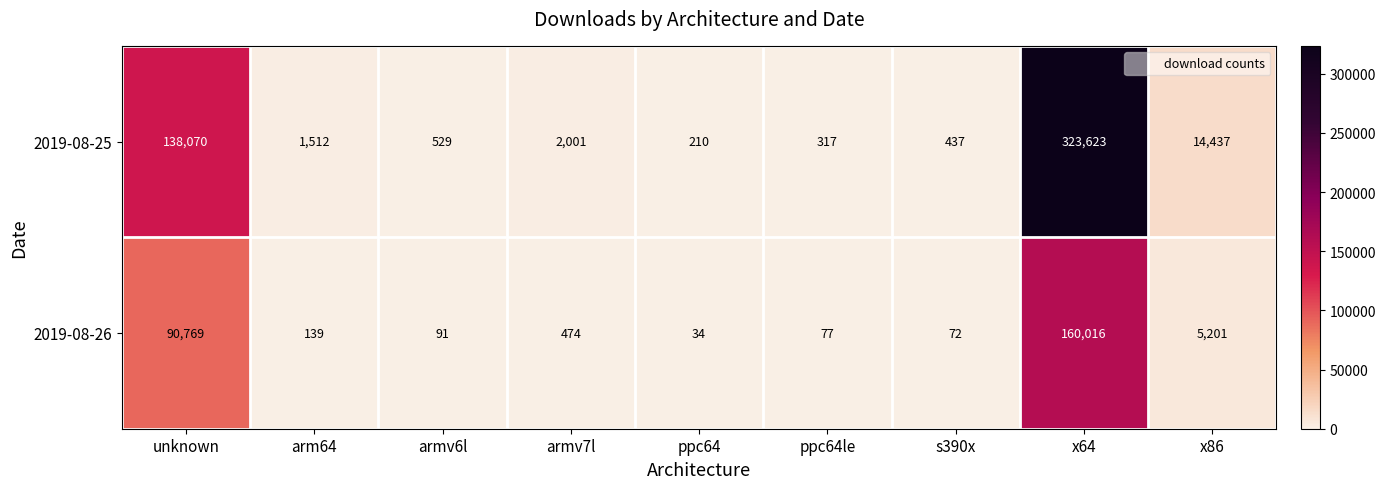

What is the total value across all series at unknown?

228839